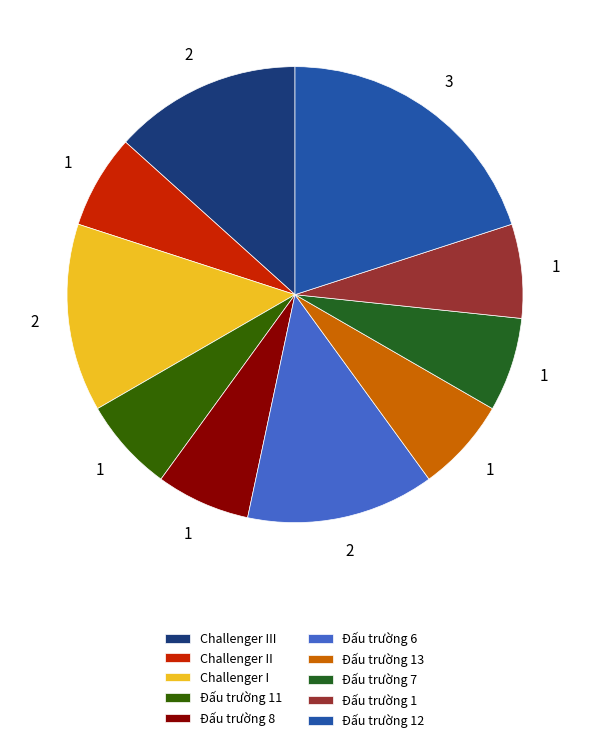

Between Challenger I and Đấu trường 8, which is larger?

Challenger I